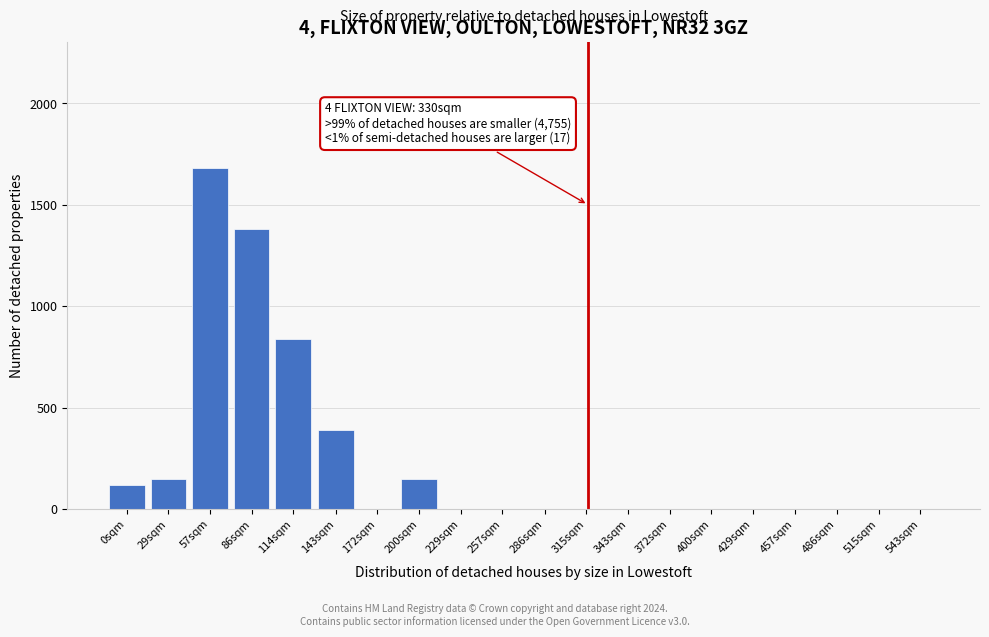

What is the sum of all values?

4710